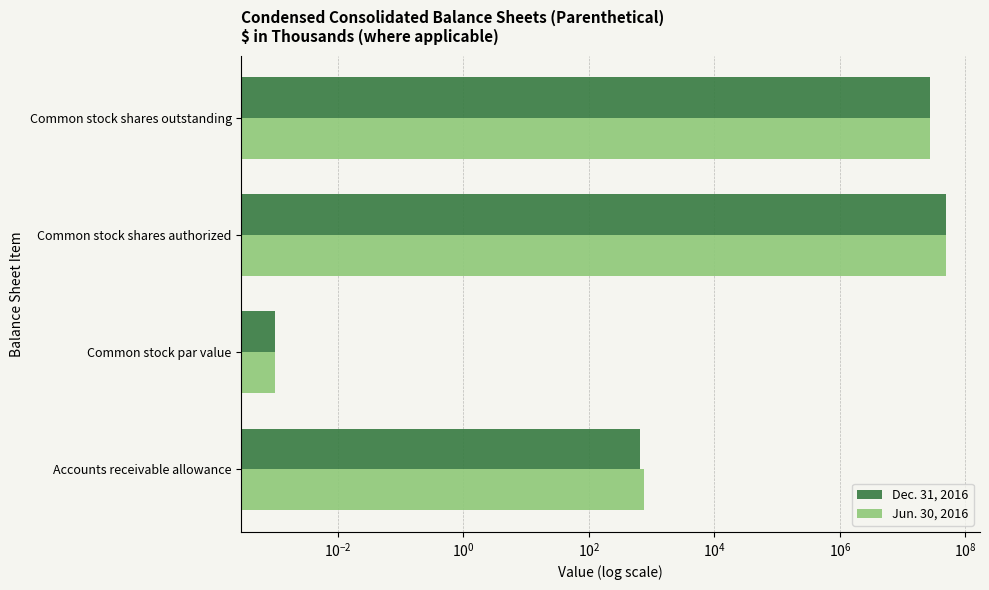

True or false: Jun. 30, 2016 has a value of 10539428.9 at Common stock shares authorized.

False